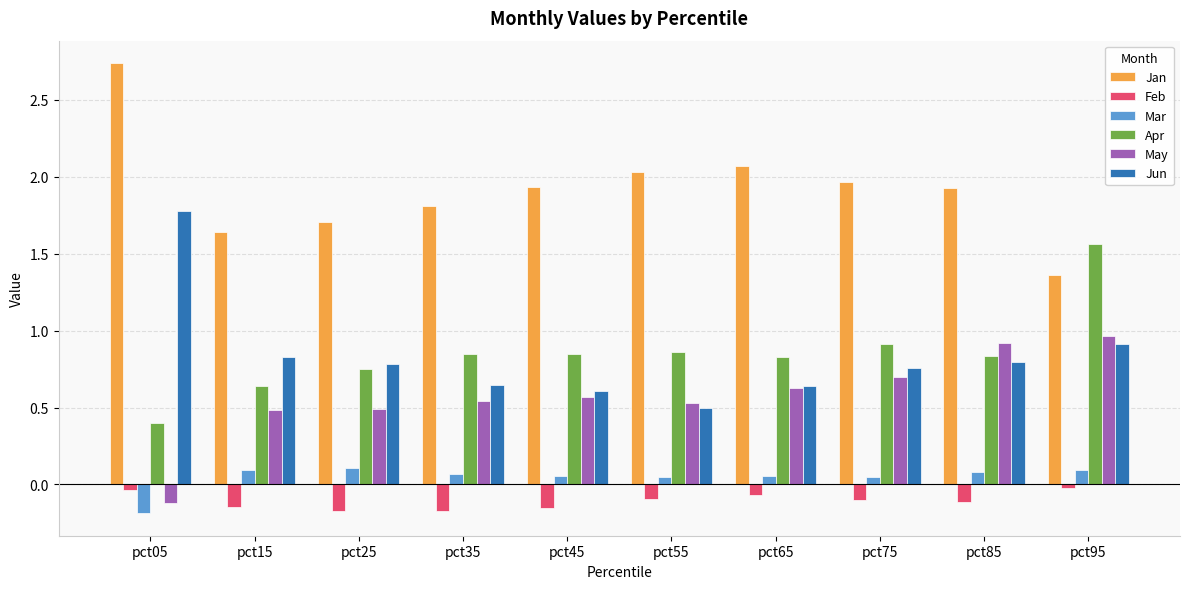

Where does the May series first go above 0?

pct15